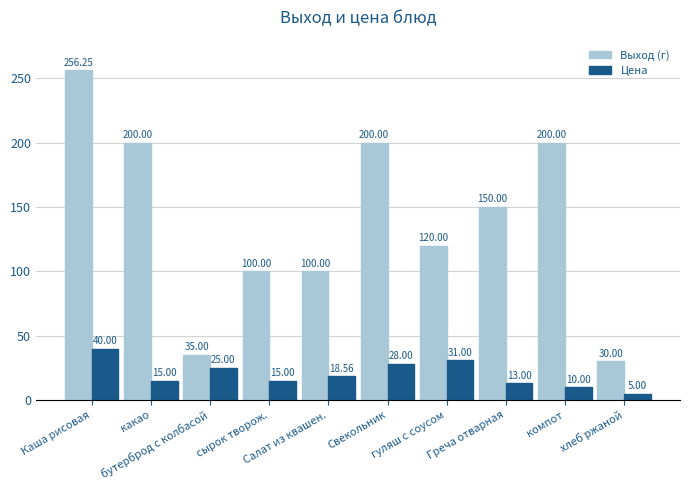

Which series has the largest range (max minus min)?

Выход (г)